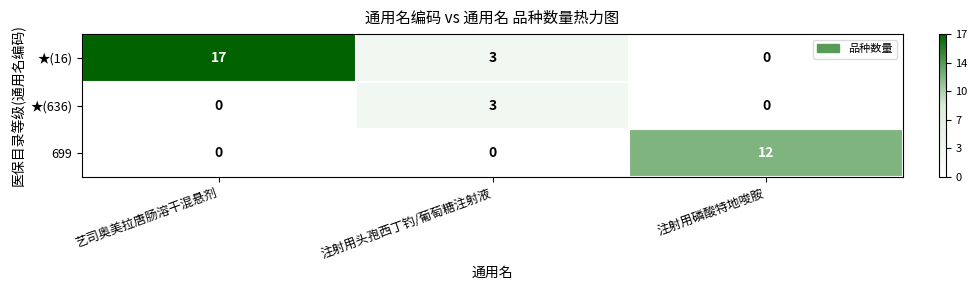

Between 艺司奥美拉唐肠溶干混悬剂 and 注射用磷酸特地唆胺, which series saw the biggest shift?

★(16)